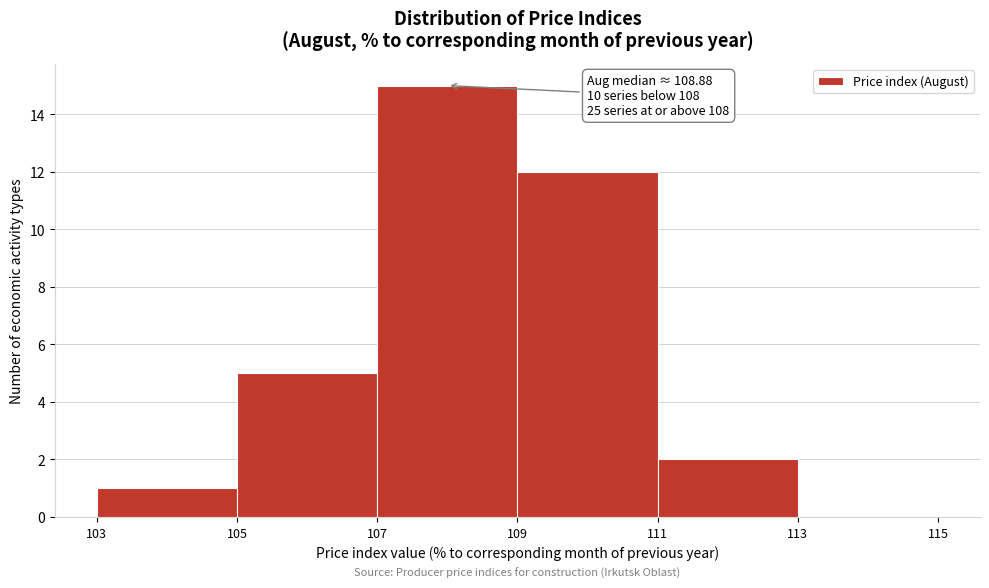

Over which range of the x-axis is the bar tallest?

107 to 109